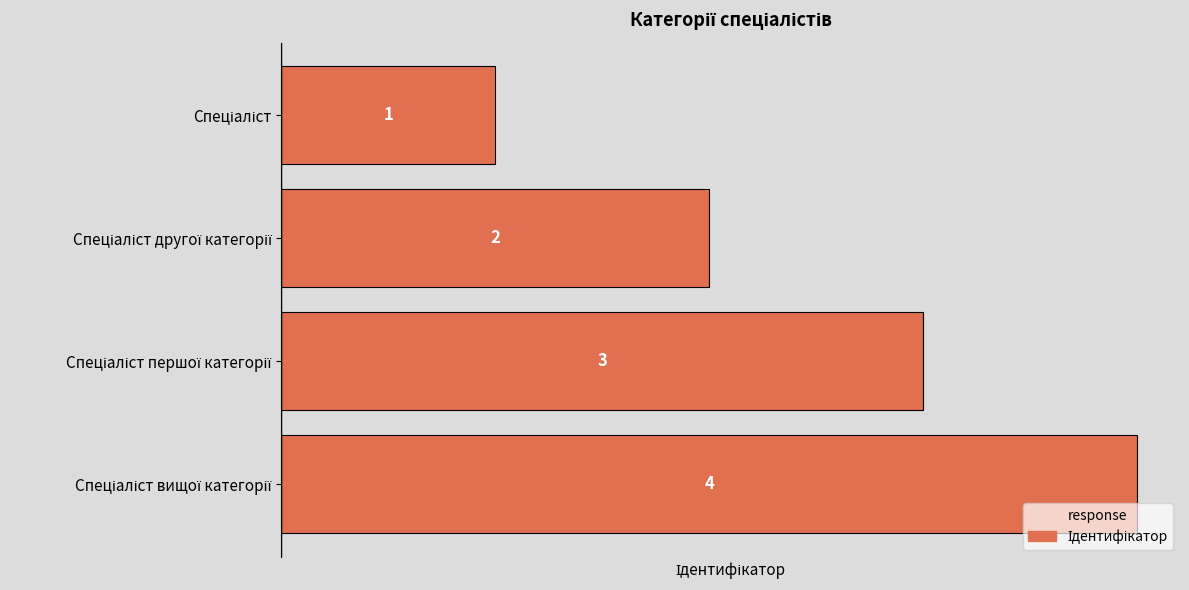

What is the difference between the maximum and minimum values?

3